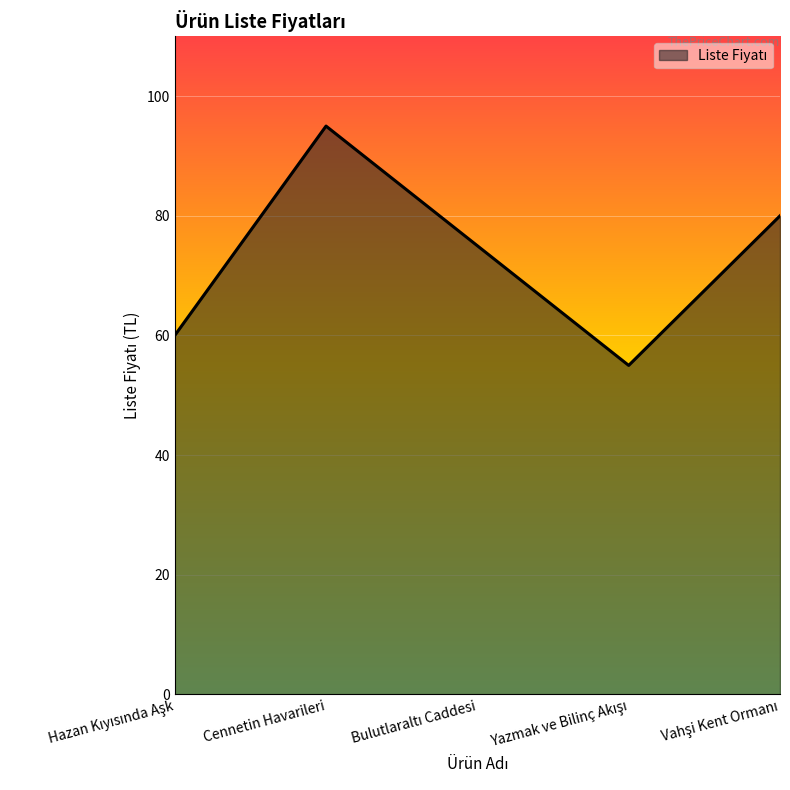

Does the chart have visible grid lines?

Yes